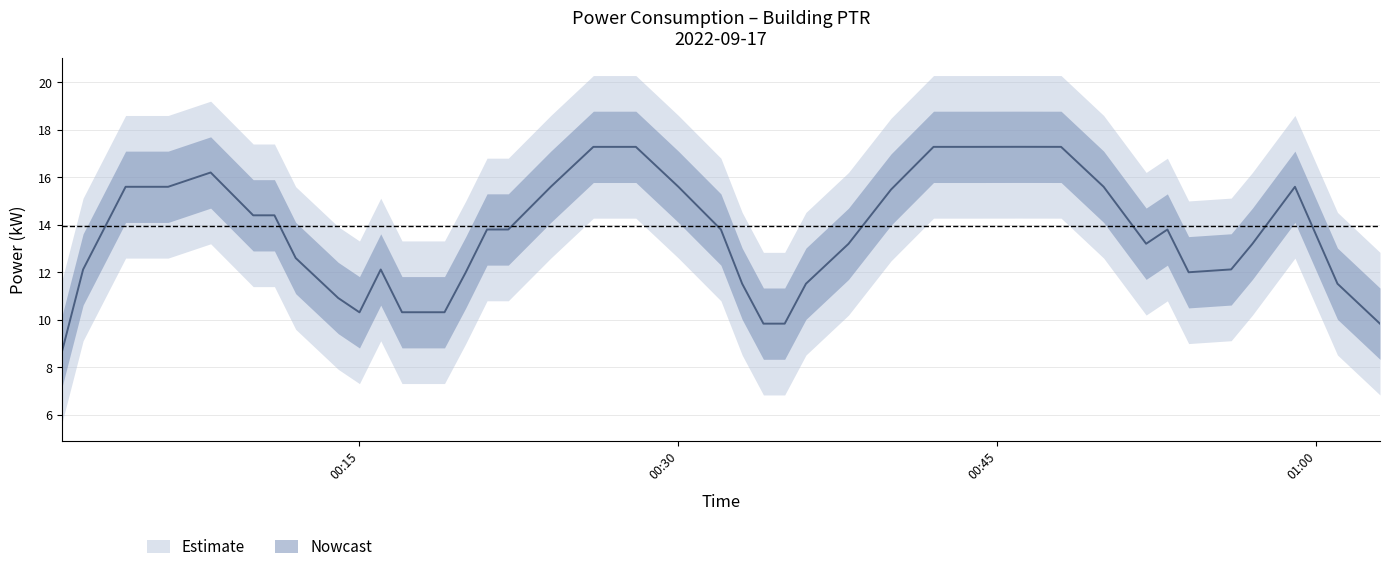

True or false: power_upper and power_lower cross at least once.

False